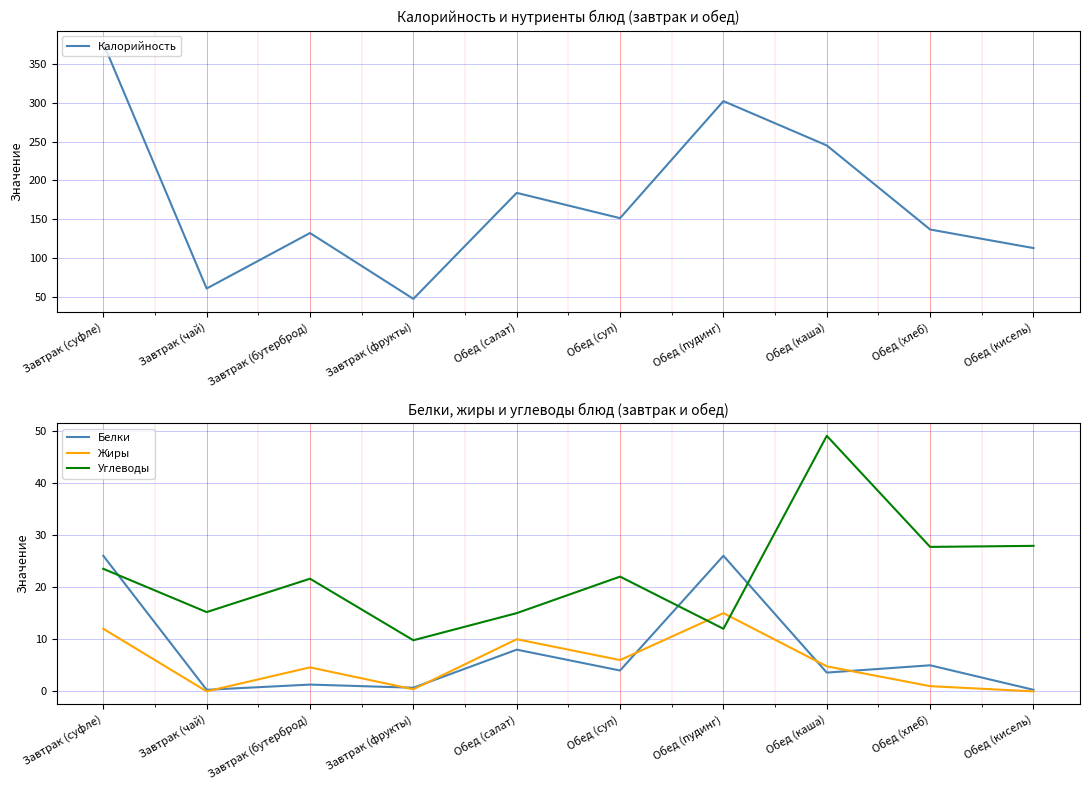

True or false: Жиры has more than 1 points higher than both neighbors.

True